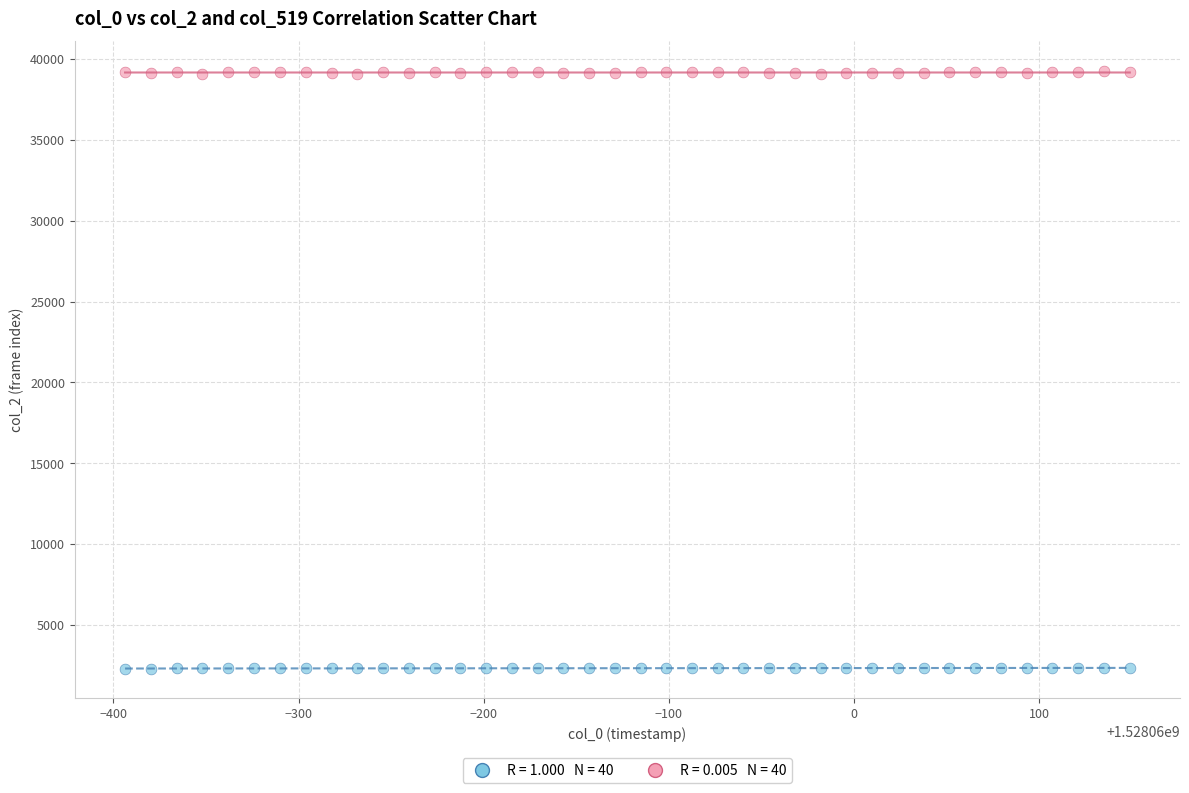

Across all data points, what is the range of Y values (max minus min)?

36934